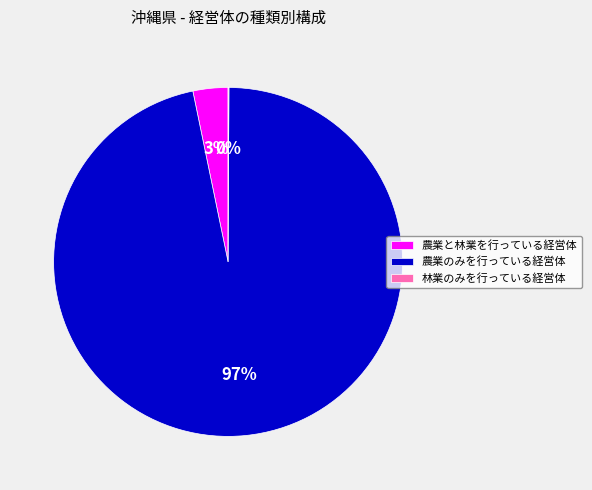

What is the largest slice in the pie chart?

農業のみを行っている経営体